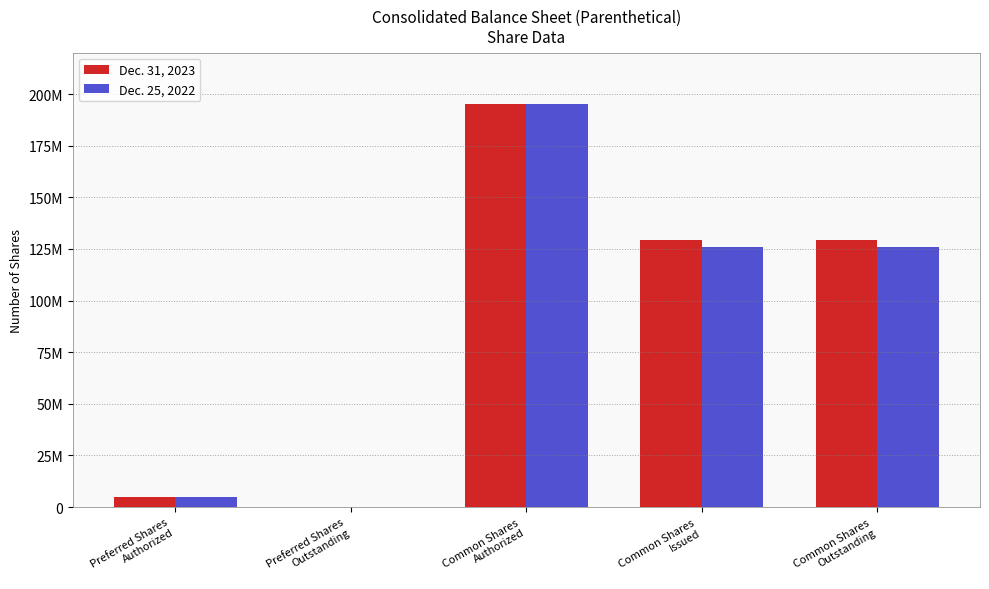

What are all the series names shown in the legend?

Dec. 31, 2023, Dec. 25, 2022